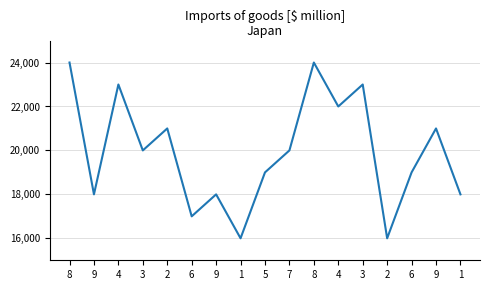

How many interior local valleys (lower than both neighbors) does the data have?

6